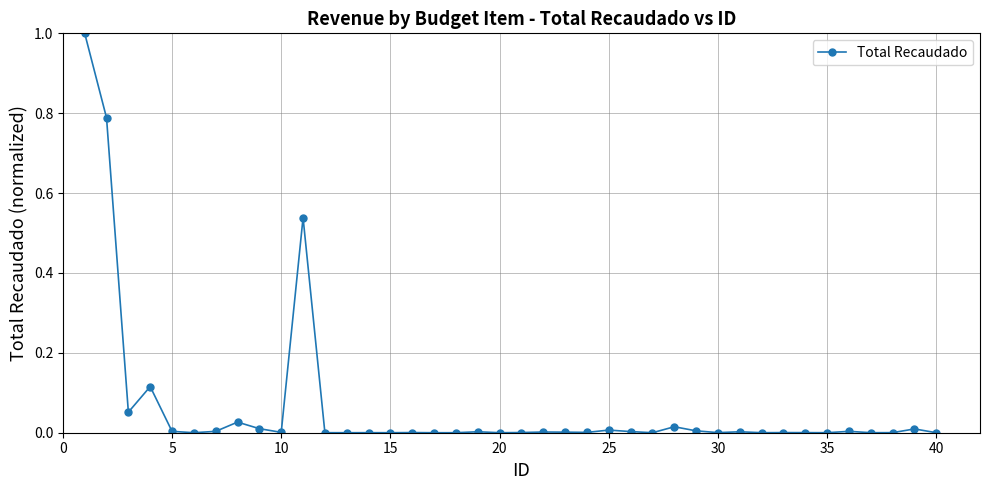

What is the value of the 1st point from the left?

1.0